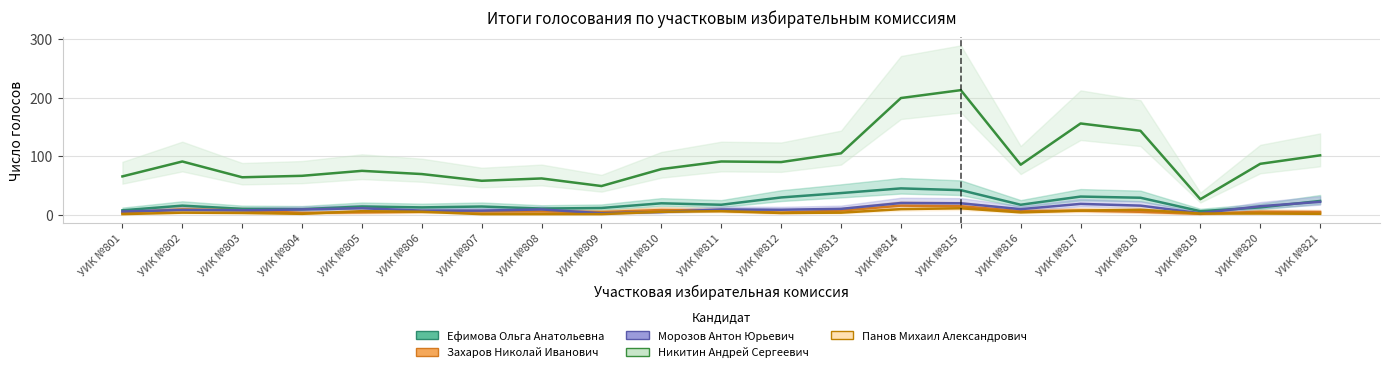

At which category does Ефимова Ольга Анатольевна reach its first local peak?

УИК №802